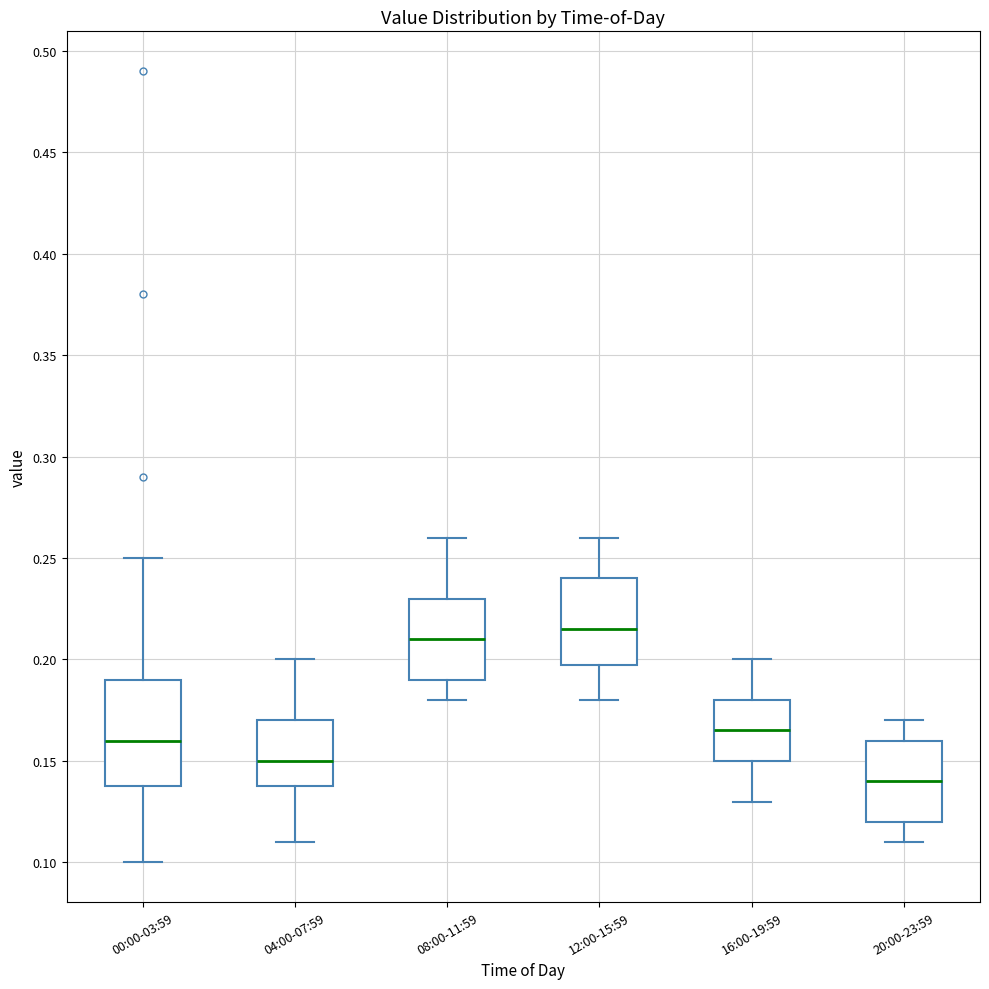

Reading left to right, transcribe this box plot: for each box, give where its median line is, the range the box spans, and where its two whiskers end, as read against the y-axis. The values are not printed on the chart, so give them approximately, as read against the axis.

00:00-03:59: median 0.160, box 0.140 to 0.190, whiskers 0.100 to 0.250
04:00-07:59: median 0.150, box 0.140 to 0.170, whiskers 0.110 to 0.200
08:00-11:59: median 0.210, box 0.190 to 0.230, whiskers 0.180 to 0.260
12:00-15:59: median 0.215, box 0.200 to 0.240, whiskers 0.180 to 0.260
16:00-19:59: median 0.165, box 0.150 to 0.180, whiskers 0.130 to 0.200
20:00-23:59: median 0.140, box 0.120 to 0.160, whiskers 0.110 to 0.170